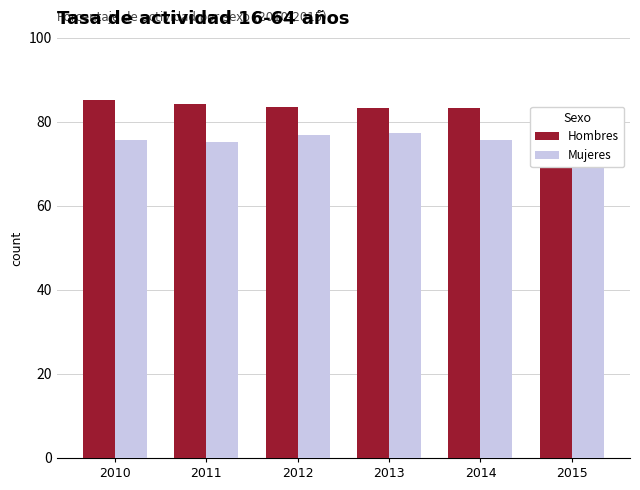

What is the value of the Hombres bar at the 6th from the left?

82.7